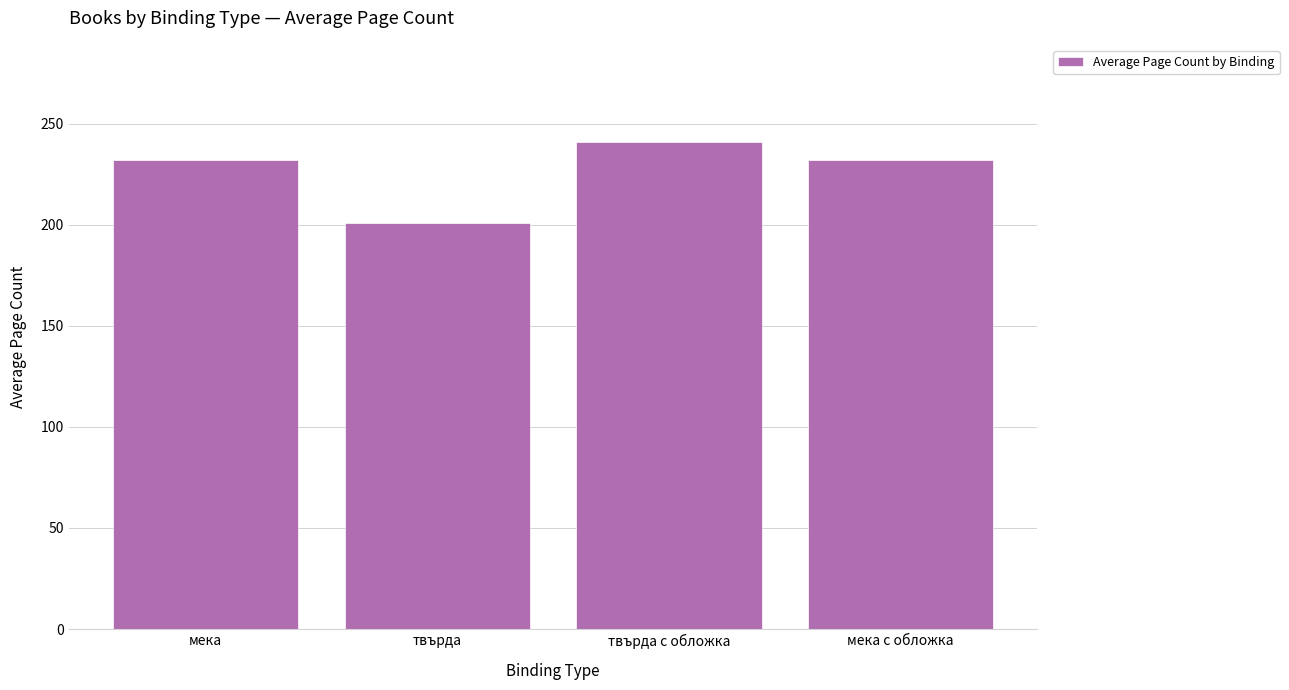

Read the value at твърда.

200.7